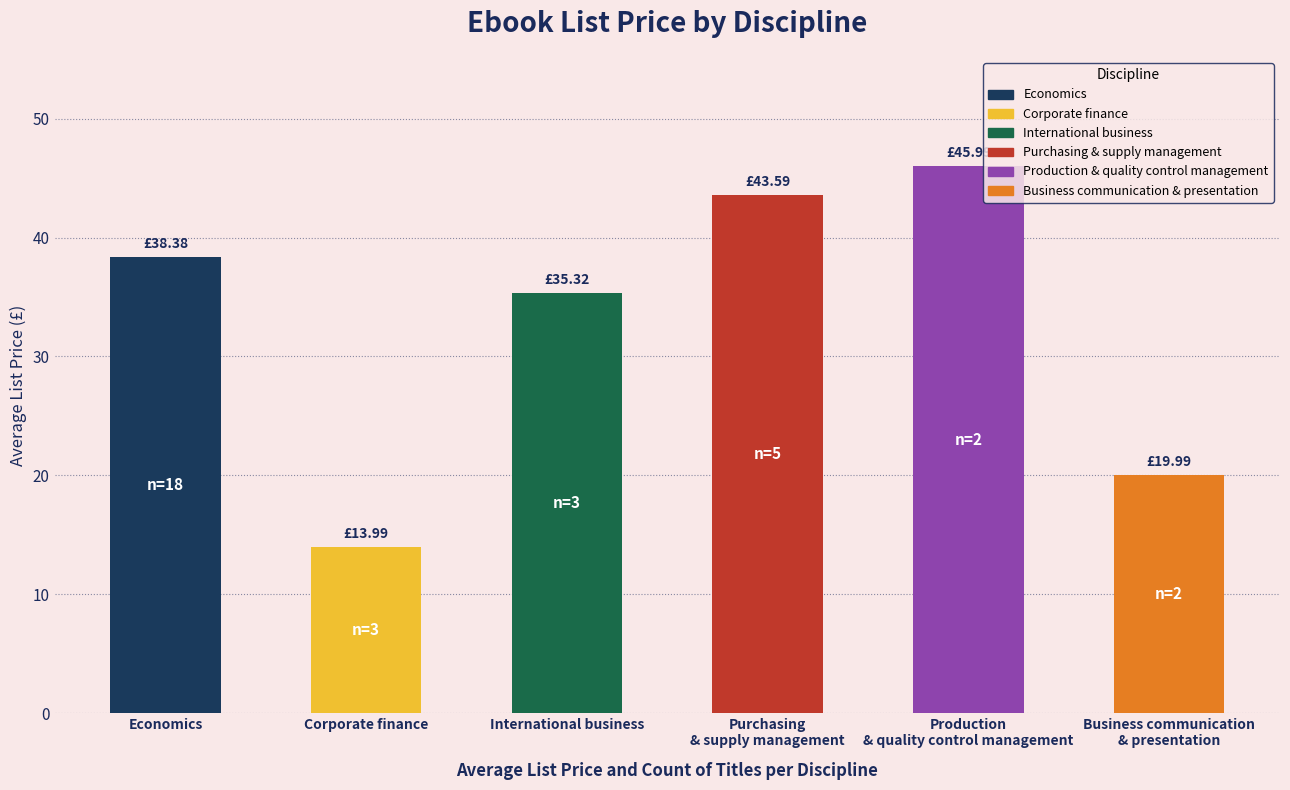

Read the value at Economics.

38.4